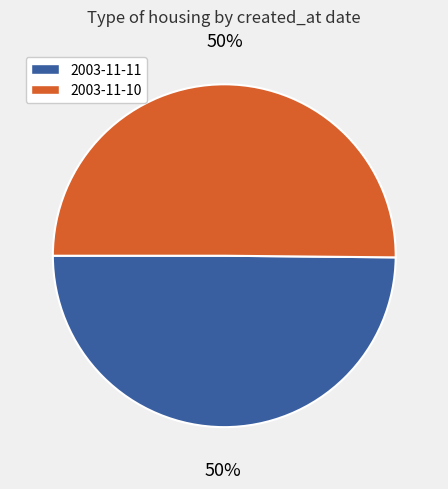

To the nearest percent, what portion does 2003-11-11 represent?

50%